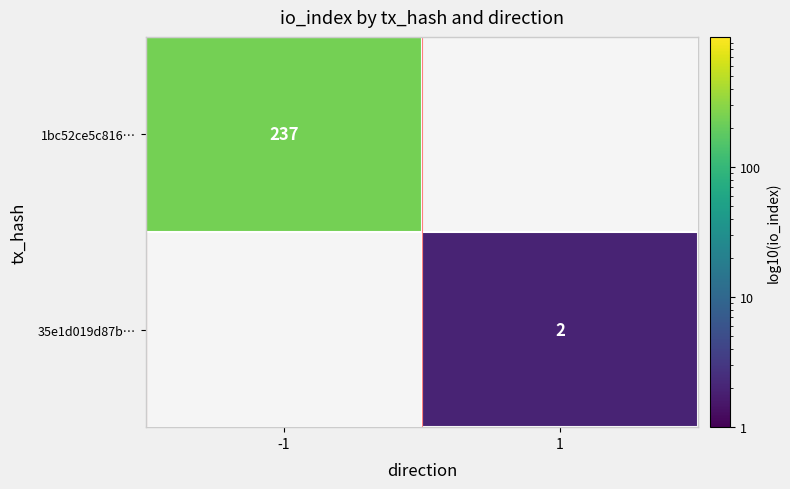

The 1bc52ce5c816… series shows 139.3 at -1. True or false?

False